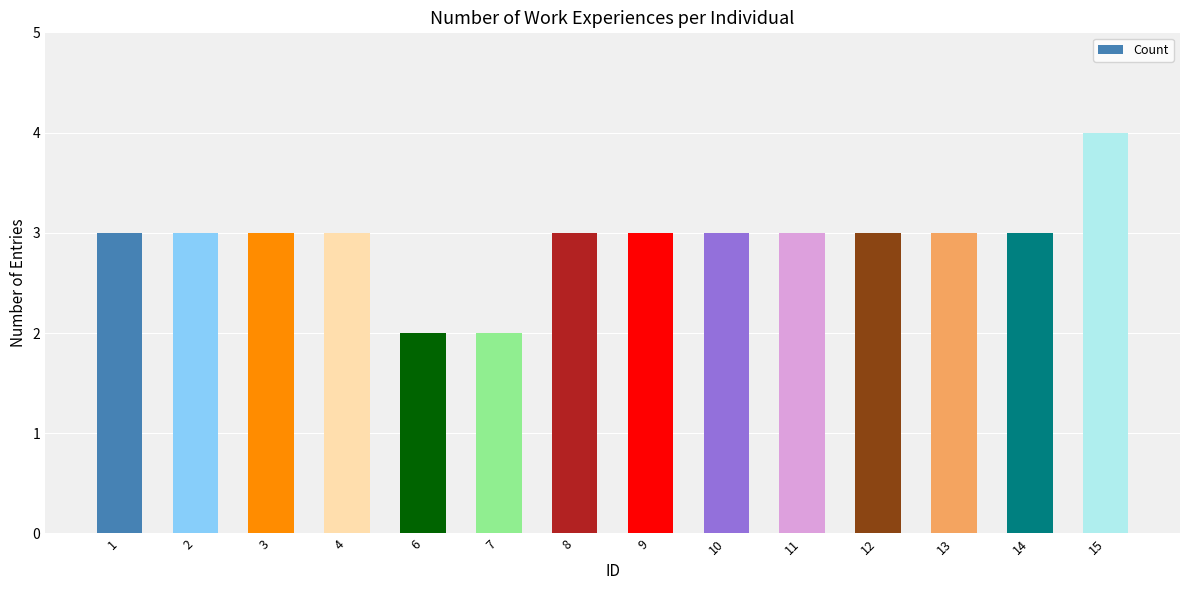

At which category does the chart reach its peak across all series?

15